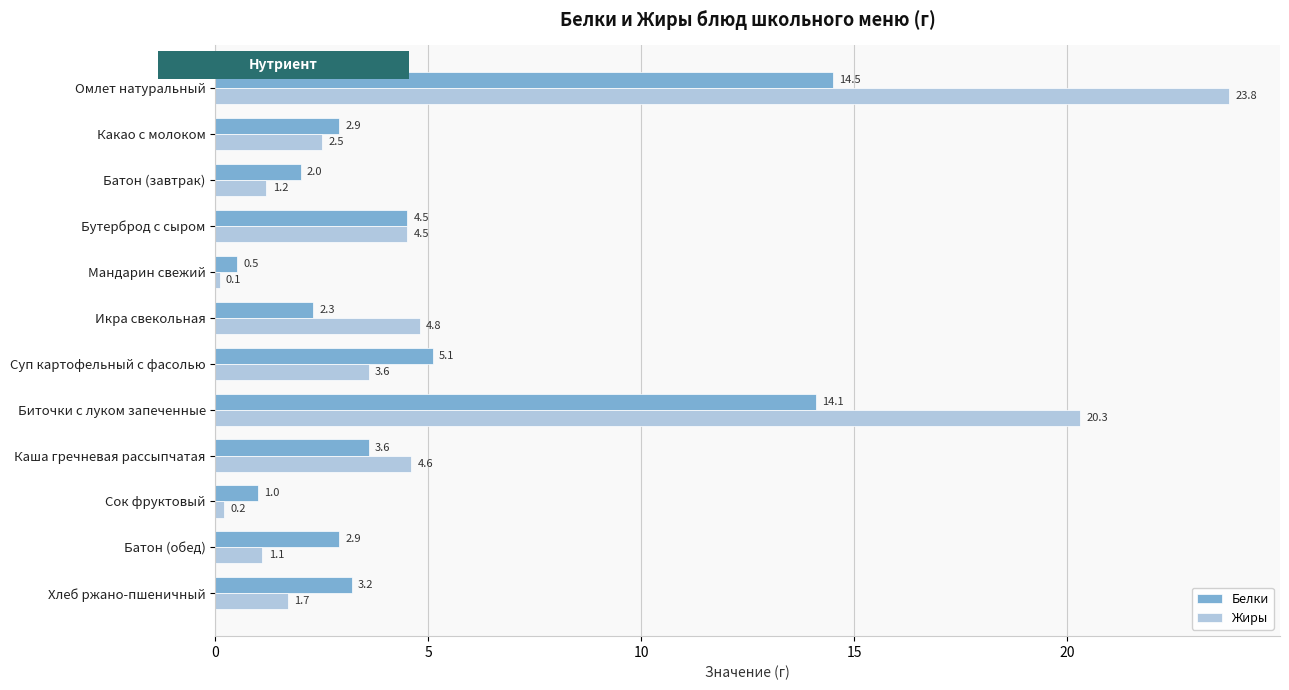

What is the difference between the highest and lowest values at Батон (завтрак)?

0.8